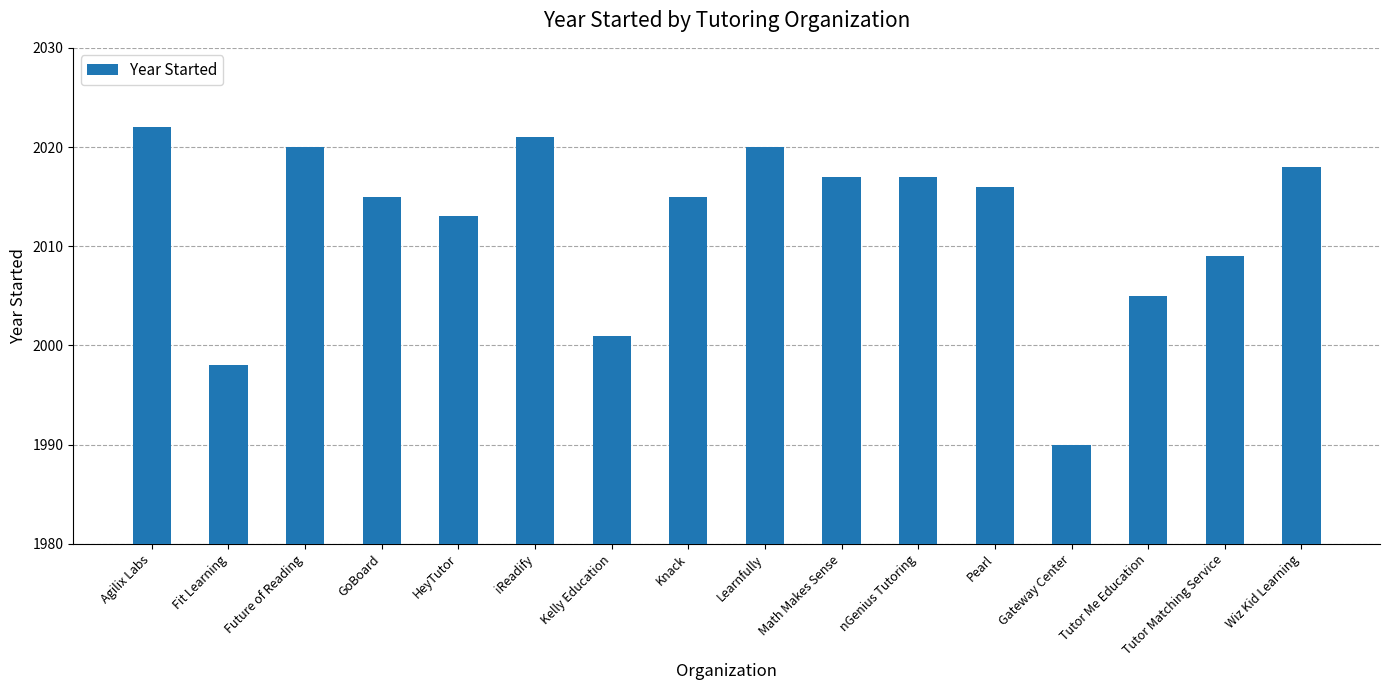

What is the difference between the maximum and minimum values?

32